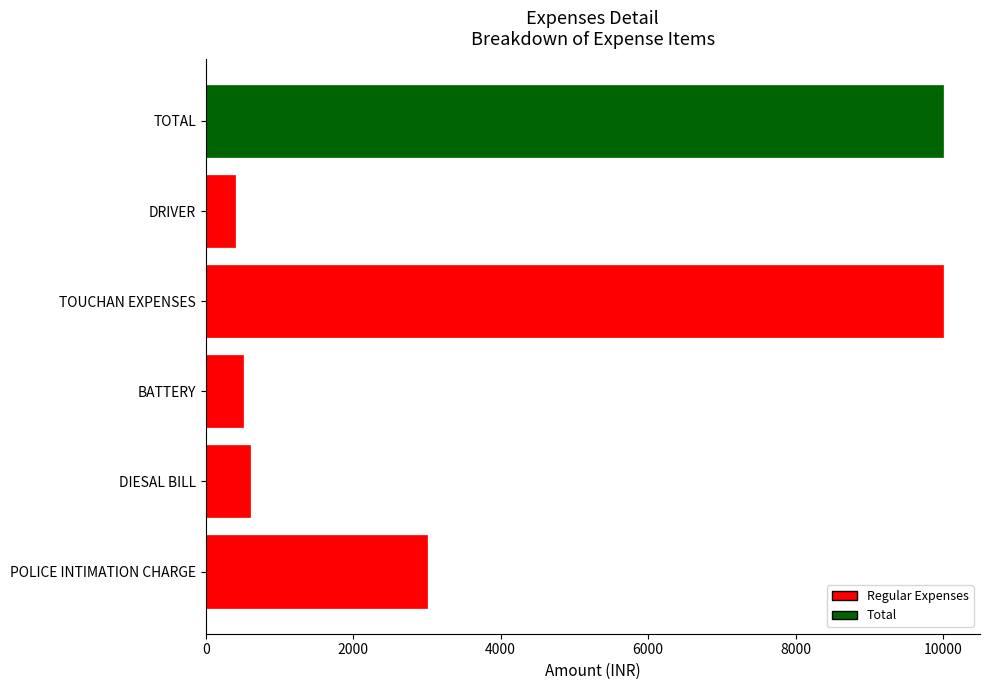

Read the value at POLICE INTIMATION CHARGE.

3000